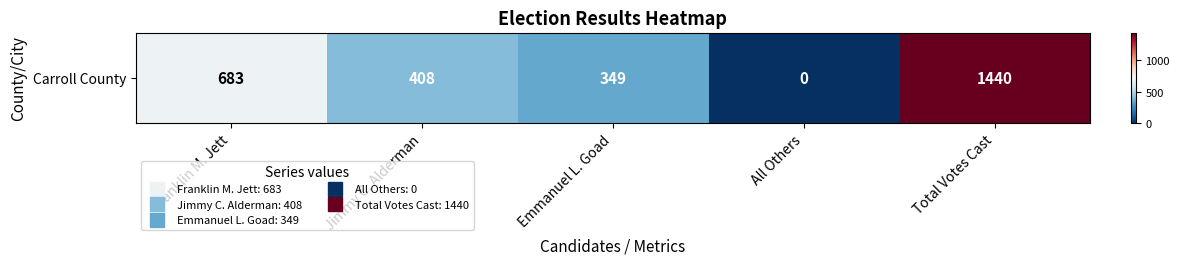

Between Franklin M. Jett and Total Votes Cast, which is larger?

Total Votes Cast